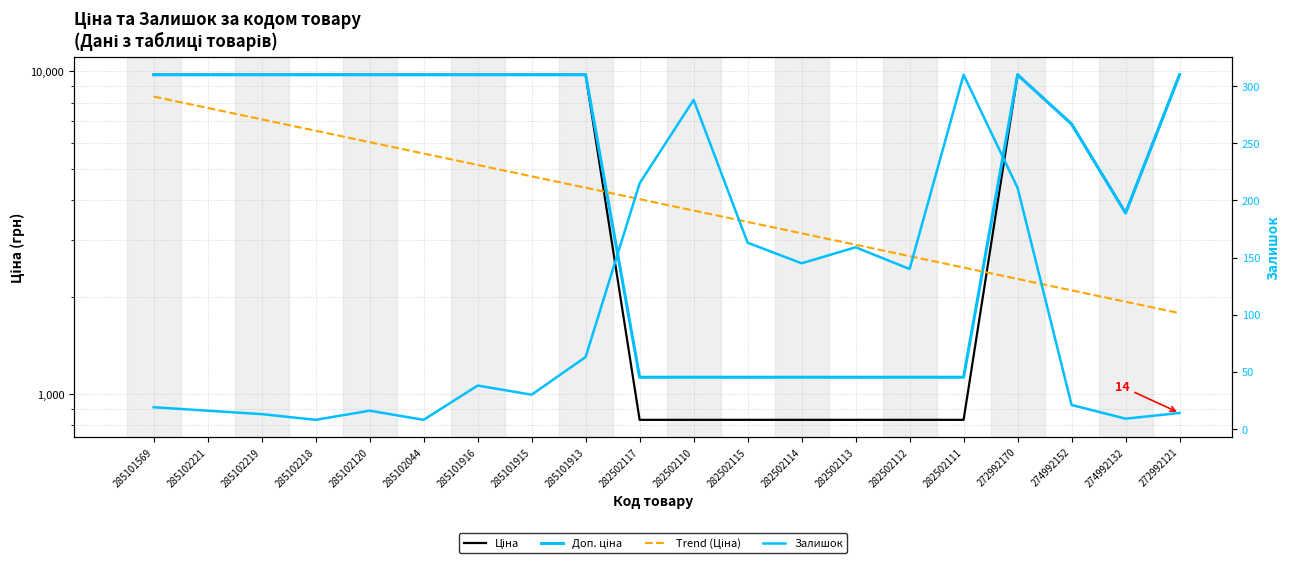

How many lines are shown in the chart?

4